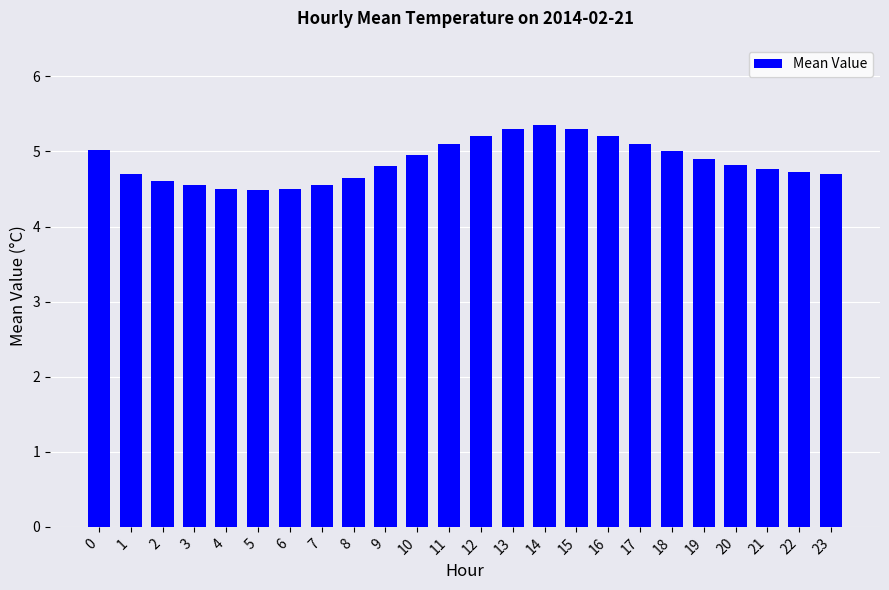

What is the change in value from 0 to 8?

-0.4